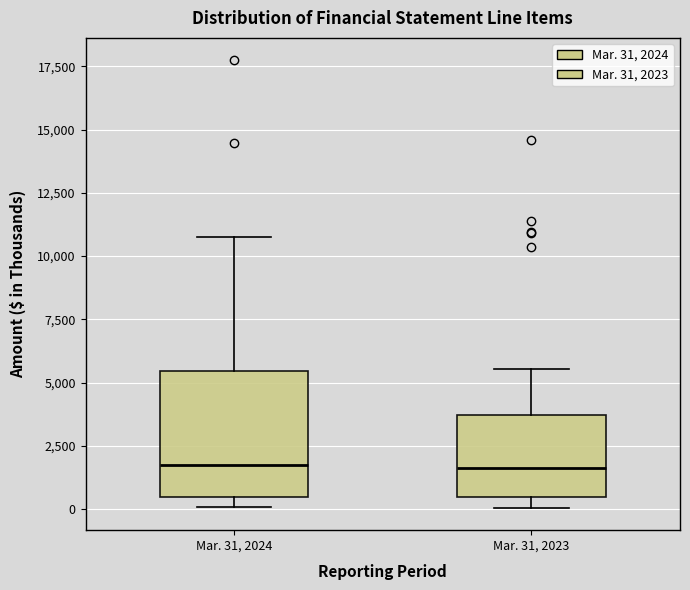

Where does the upper whisker of the box for Mar. 31, 2023 end on the y-axis? The values are not printed on the chart, so give them approximately, as read against the axis.

5500